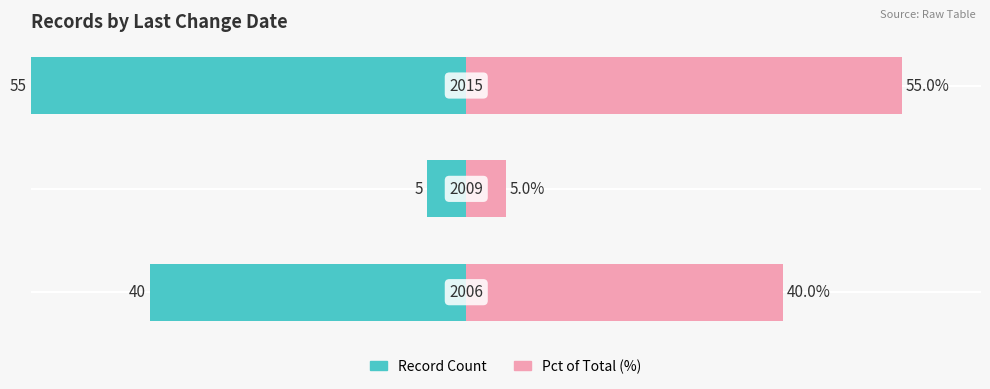

At how many categories does at least one series exceed -19?

3